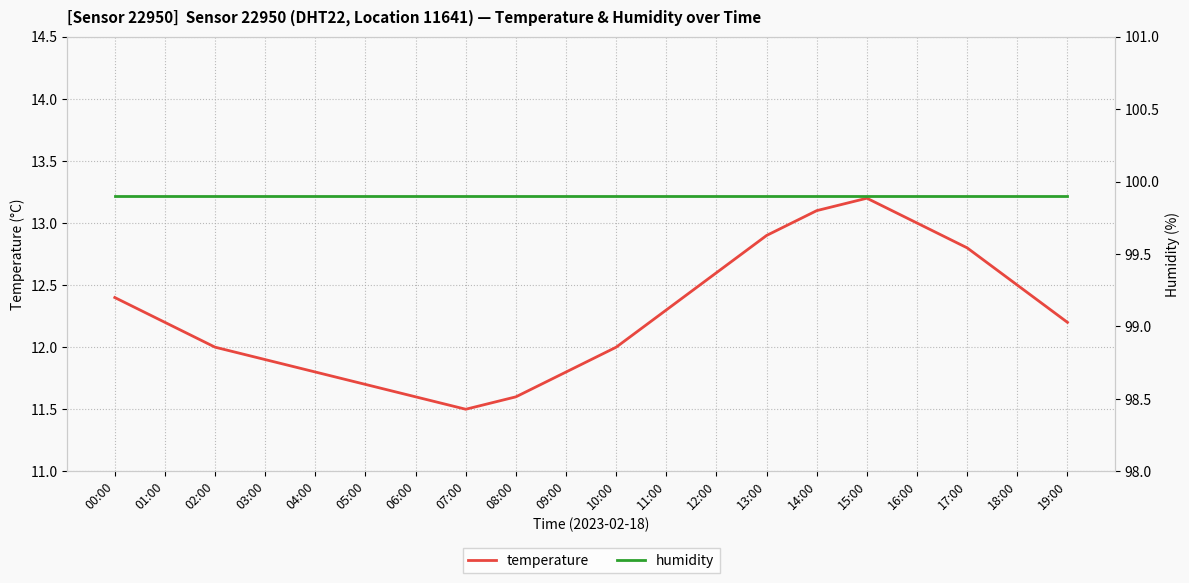

List the series in order of their peak value, highest first.

humidity, temperature